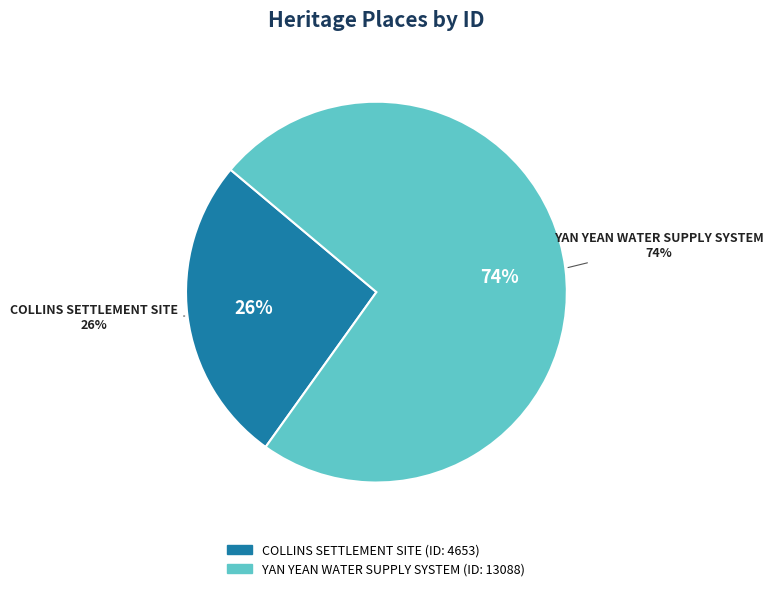

Rank the categories by value from highest to lowest.

YAN YEAN WATER SUPPLY SYSTEM, COLLINS SETTLEMENT SITE